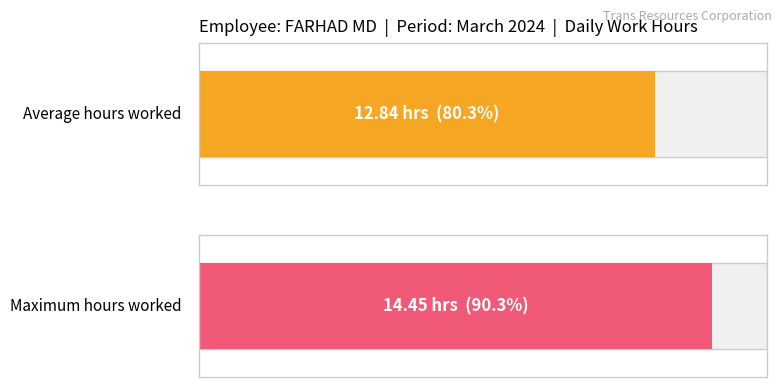

Is it true that the value at 0 is 3.9?

False